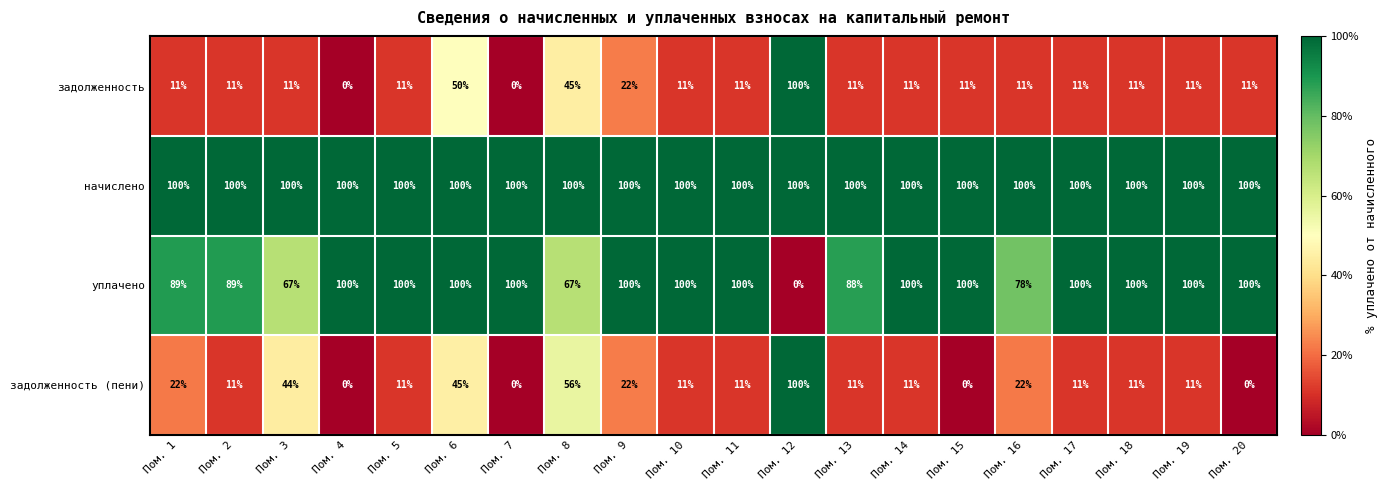

Is the value of начислено at Пом. 10 greater than the value of задолженность (пени) at Пом. 4?

Yes